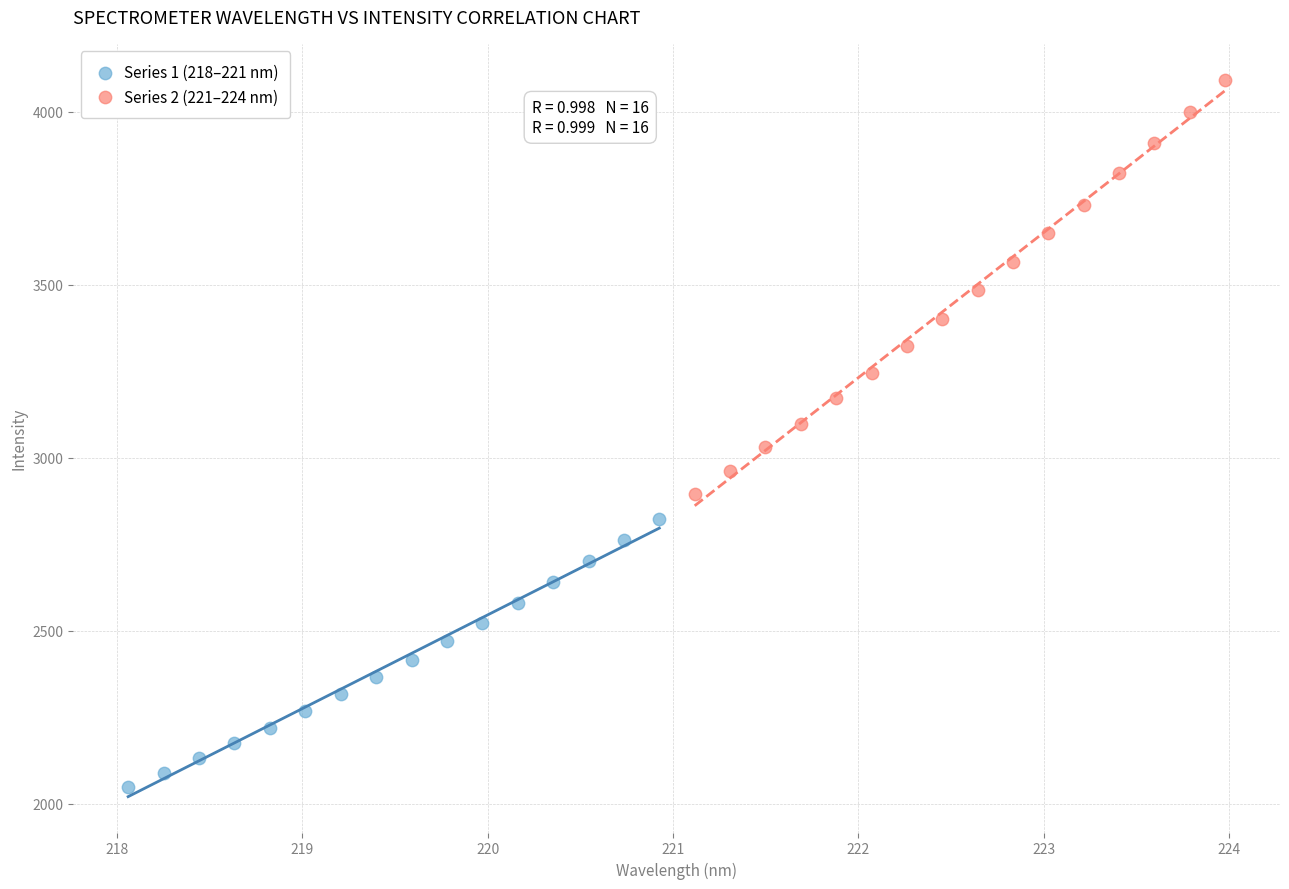

Which series reaches the minimum Y coordinate?

Series 1 (218–221 nm)